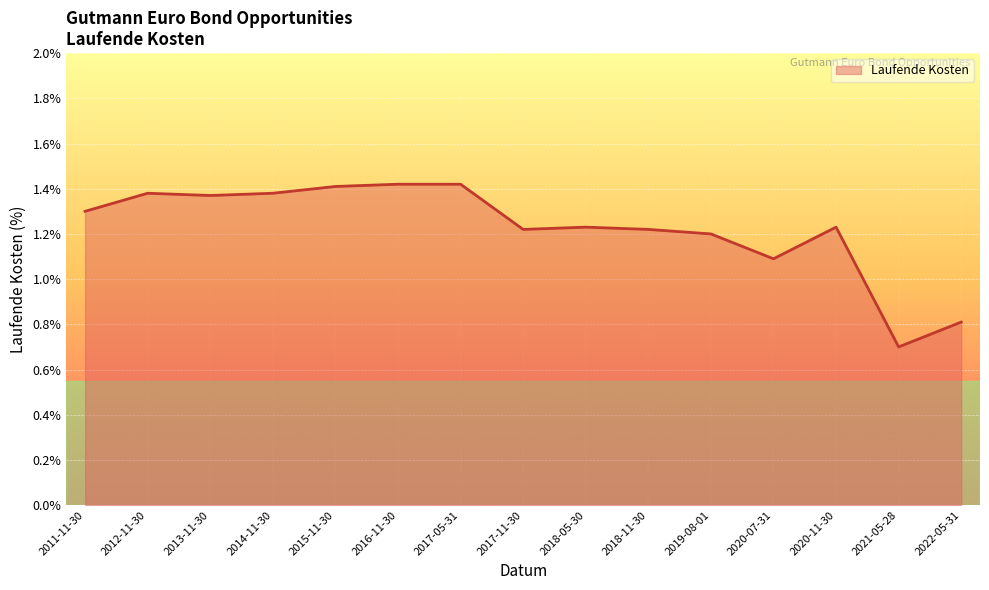

True or false: the data shows 1.2 at 2019-08-01.

True